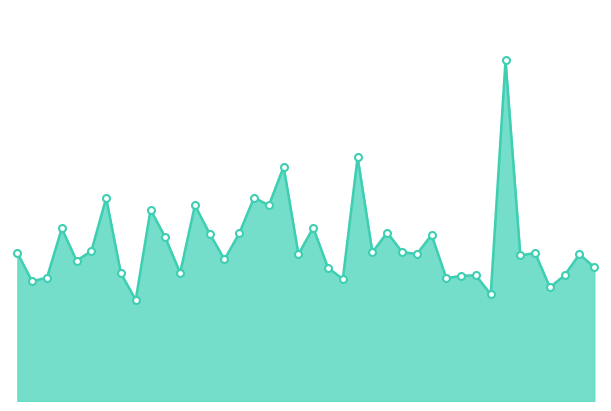

Rank the categories by value from lowest to highest.

04:25, 05:24, 05:33, 04:08, 04:59, 05:16, 04:10, 05:19, 05:21, 05:36, 04:22, 04:32, 04:57, 05:41, 04:15, 04:39, 05:28, 04:52, 05:11, 05:38, 04:03, 05:31, 05:04, 05:09, 04:18, 04:30, 05:14, 04:37, 04:42, 05:07, 04:13, 04:55, 04:27, 04:35, 04:47, 04:20, 04:45, 04:50, 05:02, 05:26